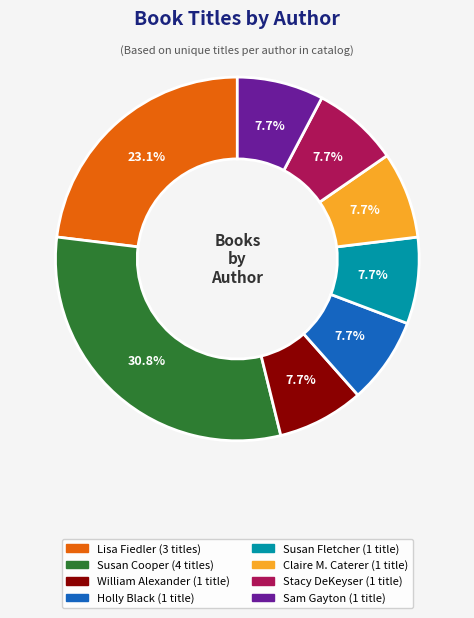

Does any single category account for the majority?

No